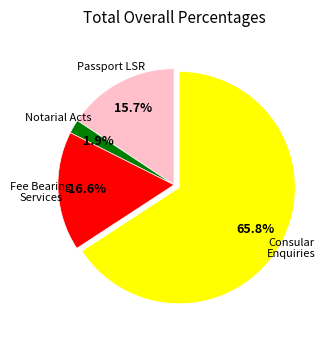

Is there a majority slice in this chart?

Yes